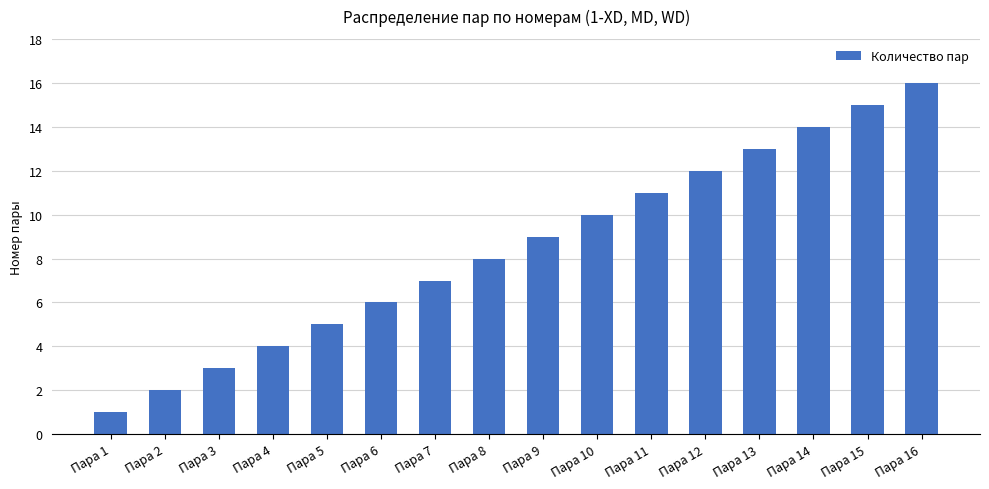

Where is the data nearest to the value 8?

Пара 8